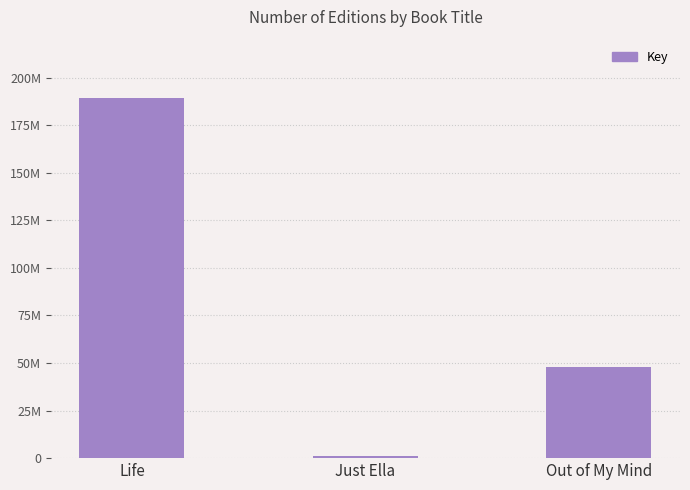

What is the sum of the values at Just Ella and Out of My Mind?

49106983